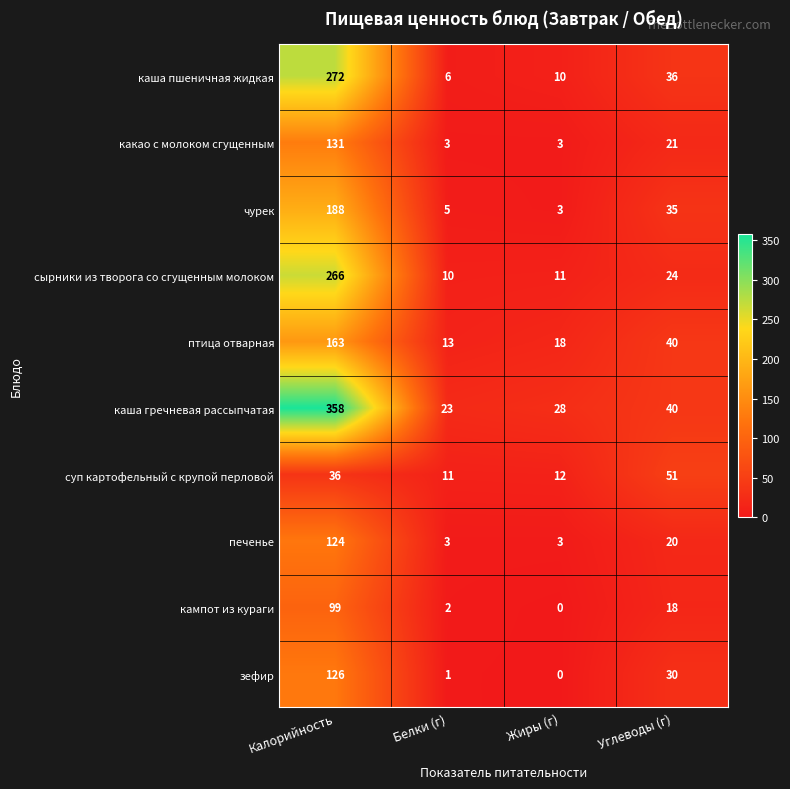

Where is птица отварная nearest to the value 88?

Углеводы (г)